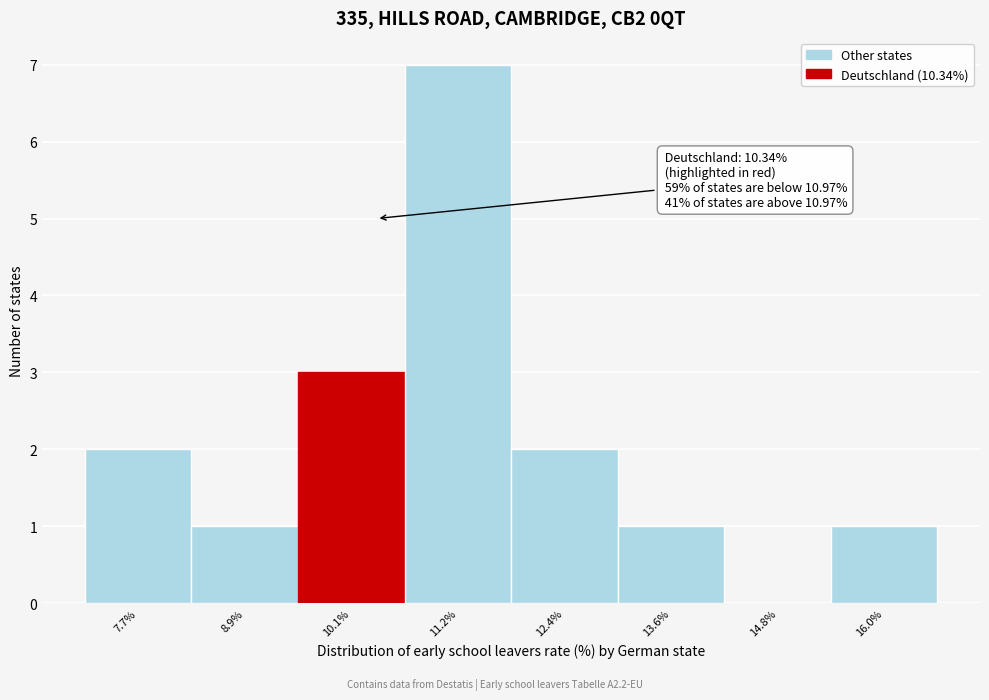

Which range on the x-axis has the tallest bar?

10.6 to 11.8